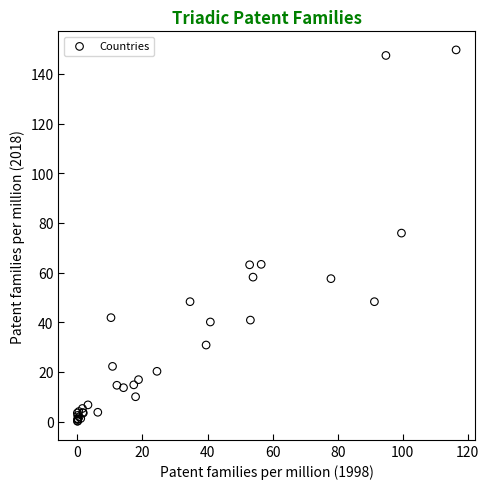

What Y value in the scatter plot is closest to 74?

75.9